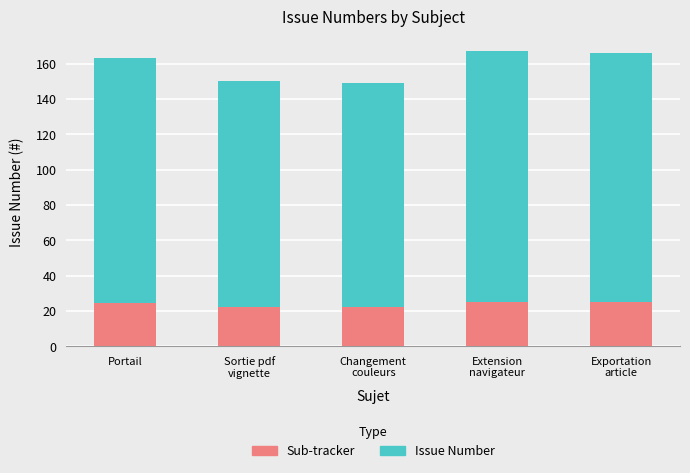

List the series in order of their overall mean, highest first.

Issue Number, Sub-tracker